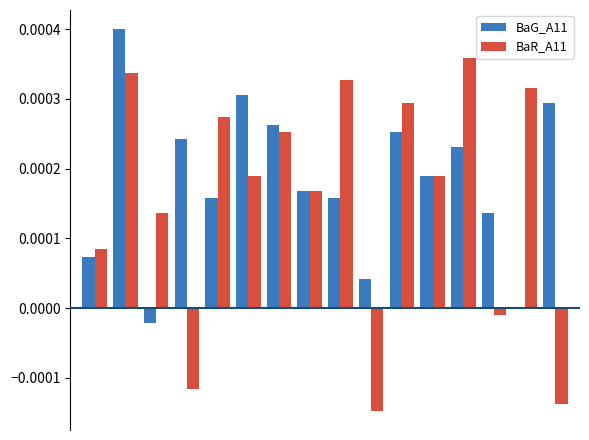

At how many categories does at least one series exceed 0?

16